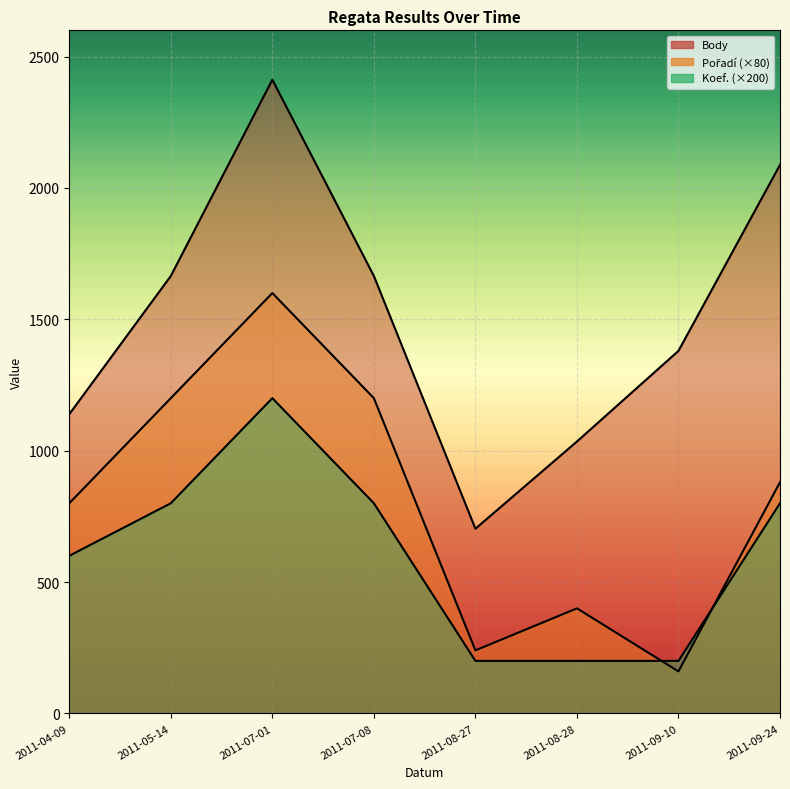

Is it true that Koef. equals 281 at 2011-07-08?

False